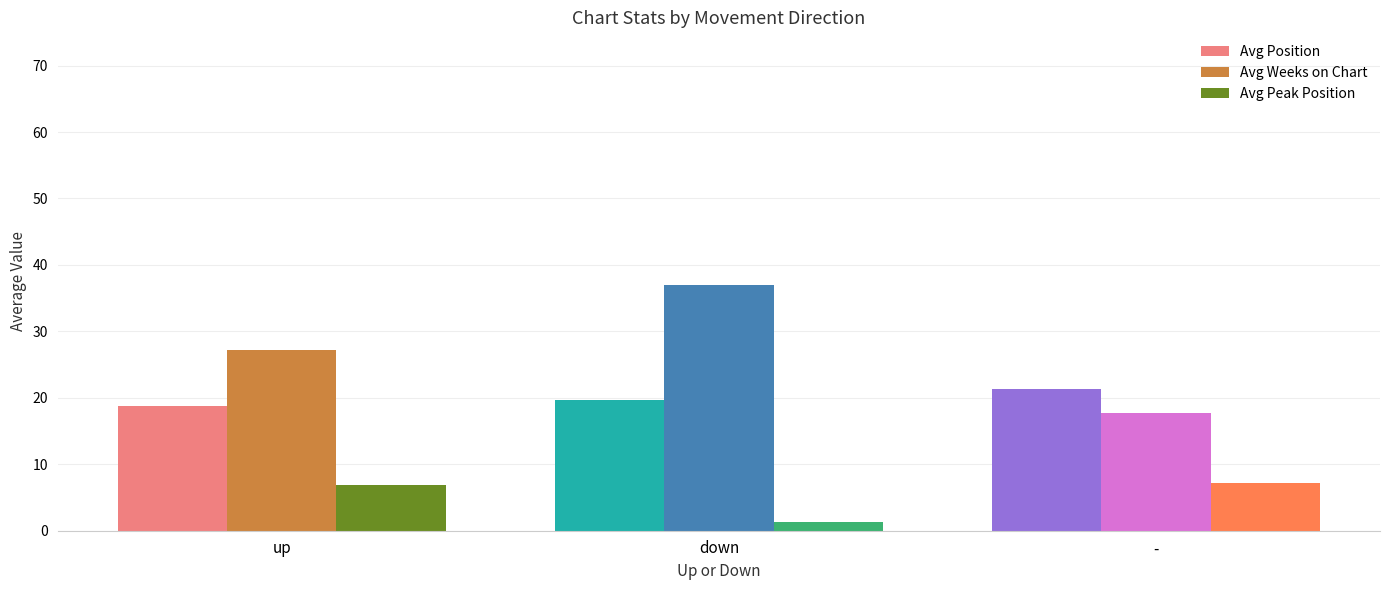

What is the sum of the Avg Weeks on Chart values at down and up?

64.2